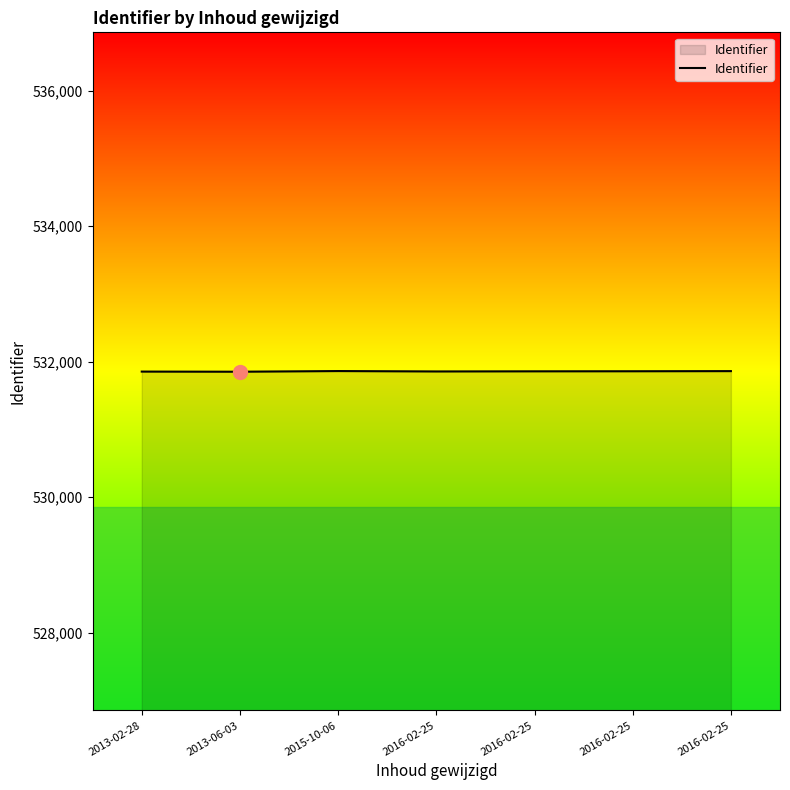

List the labels in order of value, smallest first.

2013-06-03, 2013-02-28, 2016-02-25, 2016-02-25, 2016-02-25, 2016-02-25, 2015-10-06